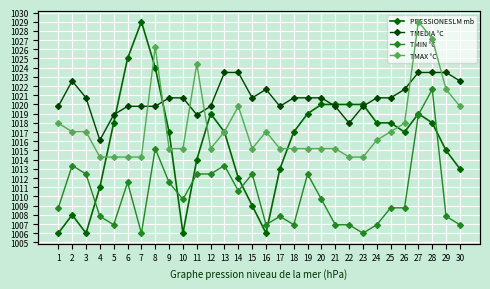

Which series has the largest total across all categories?

PRESSIONESLM mb